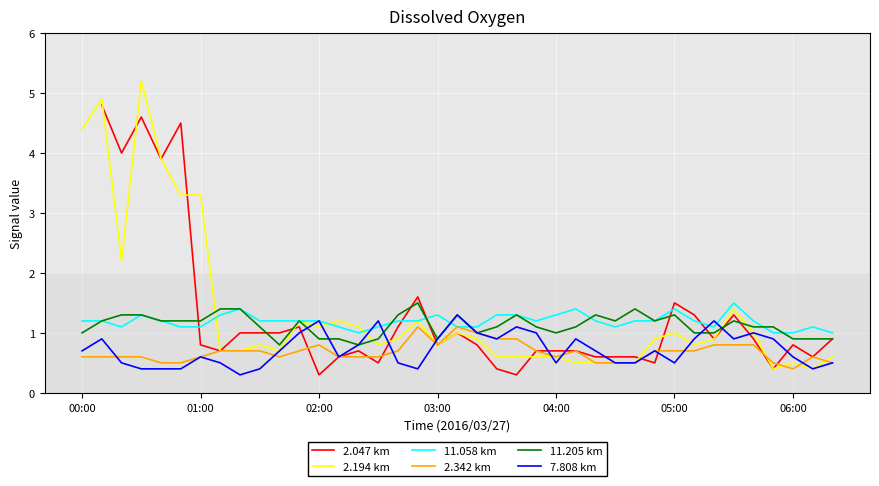

Is it true that 11.058 km equals 1.2 at 00:00?

True